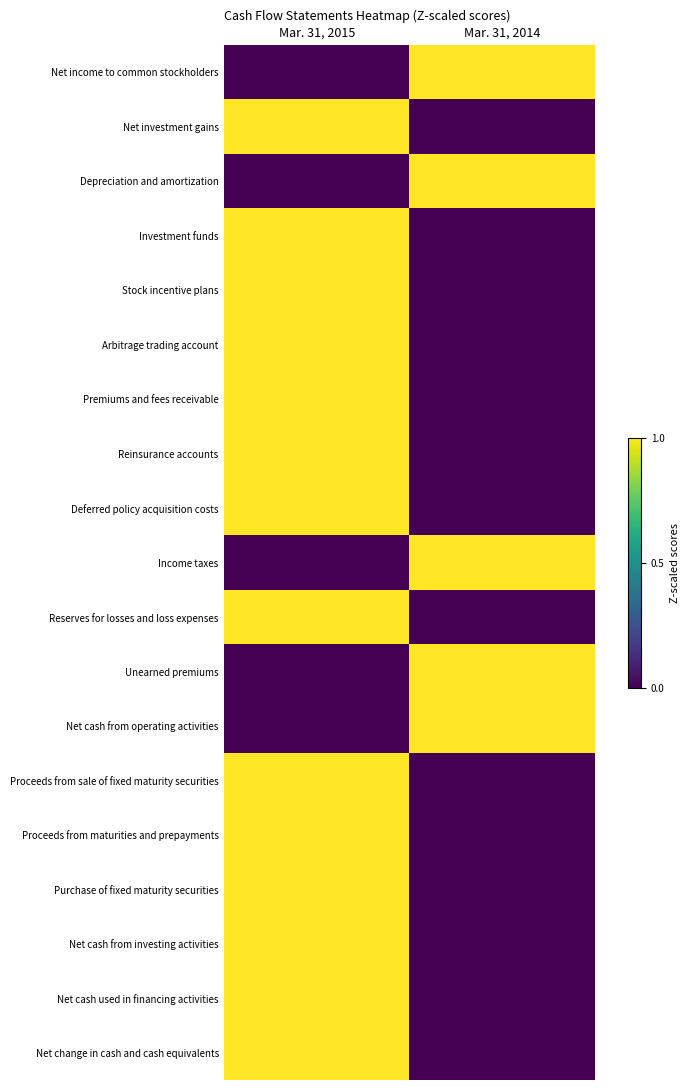

Rank the series by their maximum value, from lowest to highest.

Net income to common stockholders, Net investment gains, Depreciation and amortization, Investment funds, Stock incentive plans, Arbitrage trading account, Premiums and fees receivable, Reinsurance accounts, Deferred policy acquisition costs, Income taxes, Reserves for losses and loss expenses, Unearned premiums, Net cash from operating activities, Proceeds from sale of fixed maturity securities, Proceeds from maturities and prepayments, Purchase of fixed maturity securities, Net cash from investing activities, Net cash used in financing activities, Net change in cash and cash equivalents